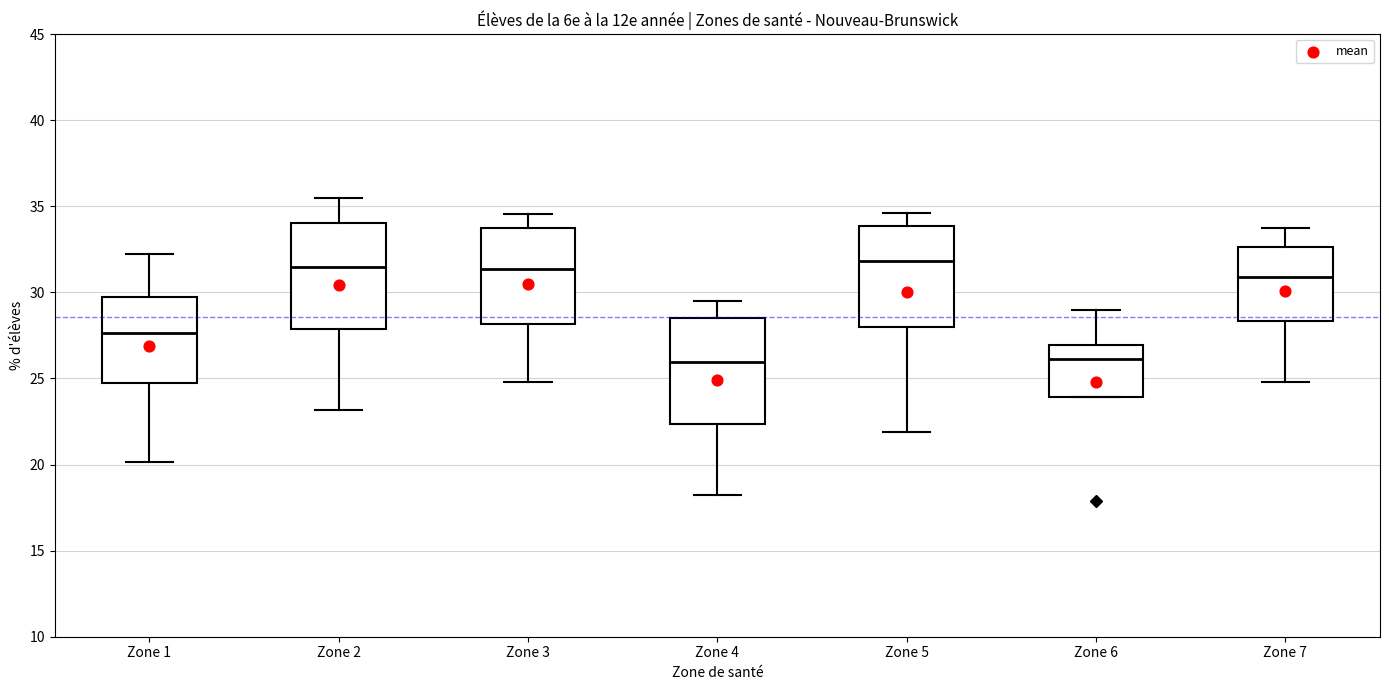

Reading left to right, transcribe this box plot: for each box, give where its median line is, the range the box spans, and where its two whiskers end, as read against the y-axis. The values are not printed on the chart, so give them approximately, as read against the axis.

Zone 1: median 27.5, box 25.0 to 30.0, whiskers 20.0 to 32.0
Zone 2: median 31.5, box 28.0 to 34.0, whiskers 23.0 to 35.5
Zone 3: median 31.5, box 28.0 to 33.5, whiskers 25.0 to 34.5
Zone 4: median 26.0, box 22.5 to 28.5, whiskers 18.0 to 29.5
Zone 5: median 32.0, box 28.0 to 34.0, whiskers 22.0 to 34.5
Zone 6: median 26.0, box 24.0 to 27.0, whiskers 24.0 to 29.0
Zone 7: median 31.0, box 28.5 to 32.5, whiskers 25.0 to 34.0